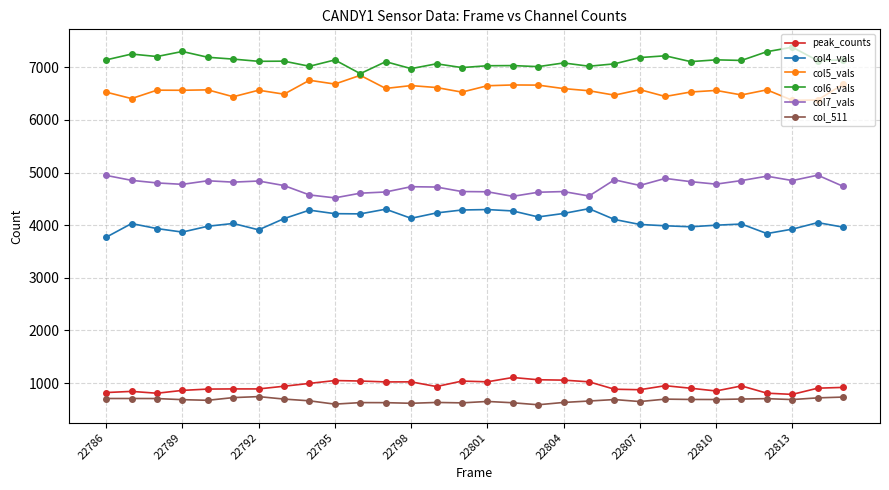

What is the sum of all col6_vals values?

213578